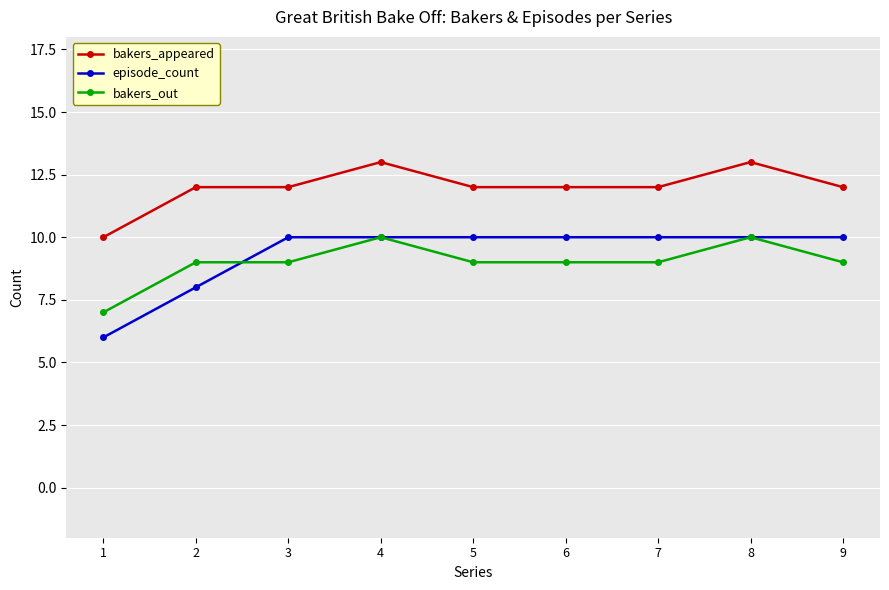

Reading left to right, list all the values displayed in this chart.

bakers_appeared: 1=10	2=12	3=12	4=13	5=12	6=12	7=12	8=13	9=12
episode_count: 1=6	2=8	3=10	4=10	5=10	6=10	7=10	8=10	9=10
bakers_out: 1=7	2=9	3=9	4=10	5=9	6=9	7=9	8=10	9=9